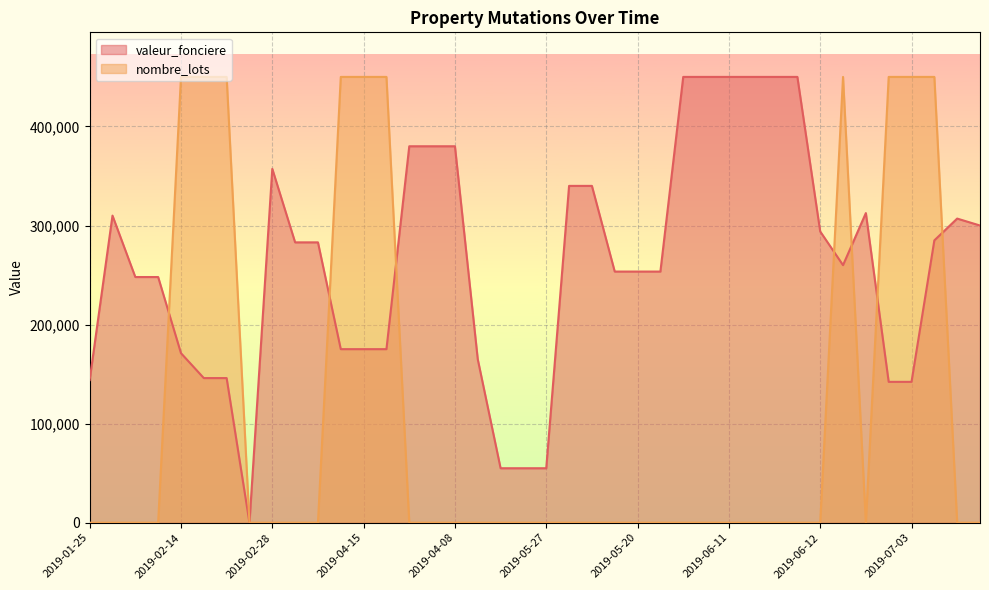

Does the chart display data point markers on the line(s)?

No